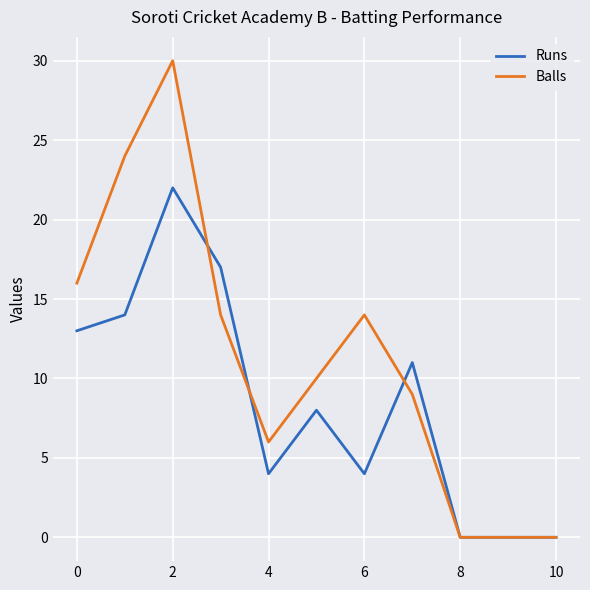

Does the chart have visible grid lines?

Yes